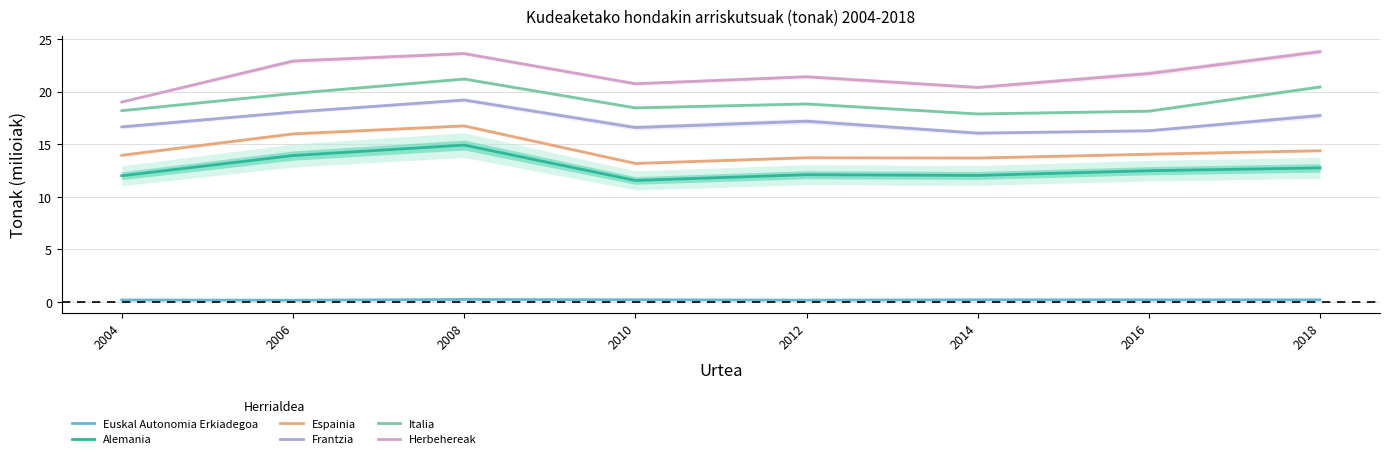

How many data points in Italia are less than 18?

1